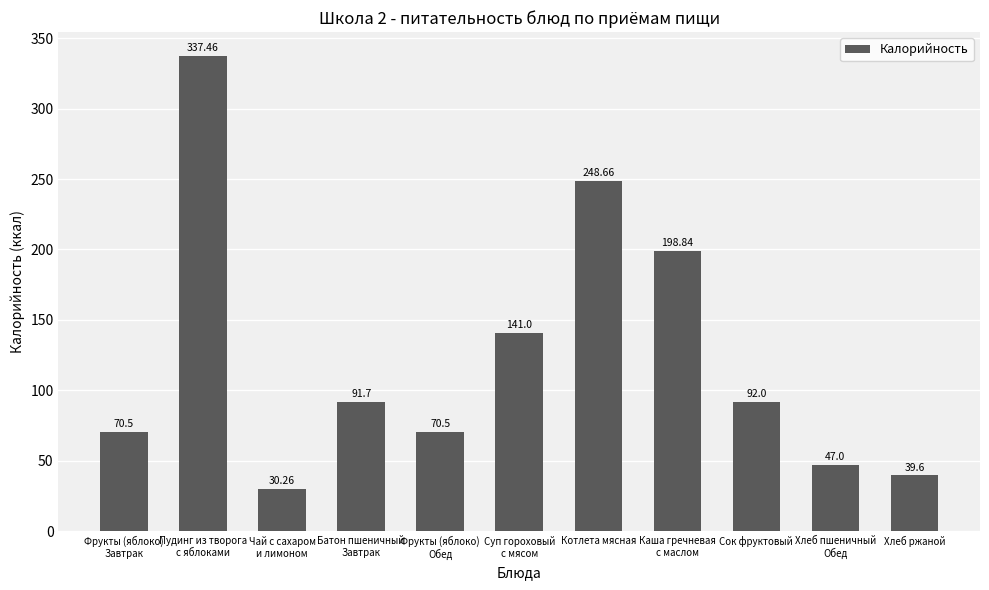

Reading left to right, list all the values displayed in this chart.

Фрукты (яблоко)
Завтрак=70.5	Пудинг из творога
с яблоками=337.5	Чай с сахаром
и лимоном=30.3	Батон пшеничный
Завтрак=91.7	Фрукты (яблоко)
Обед=70.5	Суп гороховый
с мясом=141.0	Котлета мясная=248.7	Каша гречневая
с маслом=198.8	Сок фруктовый=92.0	Хлеб пшеничный
Обед=47.0	Хлеб ржаной=39.6